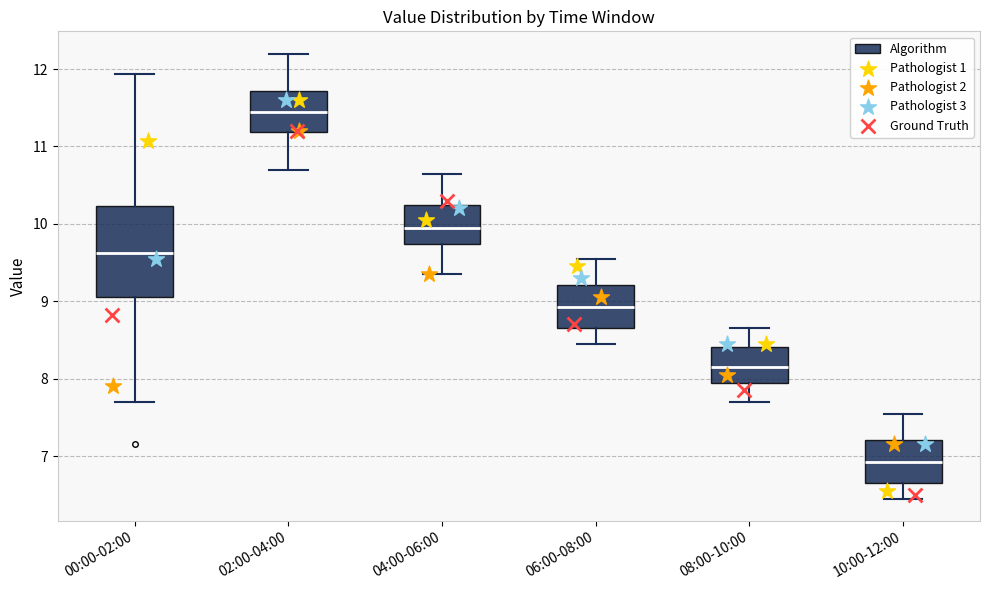

Reading left to right, transcribe this box plot: for each box, give where its median line is, the range the box spans, and where its two whiskers end, as read against the y-axis. The values are not printed on the chart, so give them approximately, as read against the axis.

00:00-02:00: median 9.6, box 9.1 to 10.2, whiskers 7.7 to 11.9
02:00-04:00: median 11.5, box 11.2 to 11.7, whiskers 10.7 to 12.2
04:00-06:00: median 10.0, box 9.7 to 10.3, whiskers 9.4 to 10.7
06:00-08:00: median 8.9, box 8.7 to 9.2, whiskers 8.5 to 9.6
08:00-10:00: median 8.2, box 8.0 to 8.4, whiskers 7.7 to 8.7
10:00-12:00: median 6.9, box 6.7 to 7.2, whiskers 6.5 to 7.6